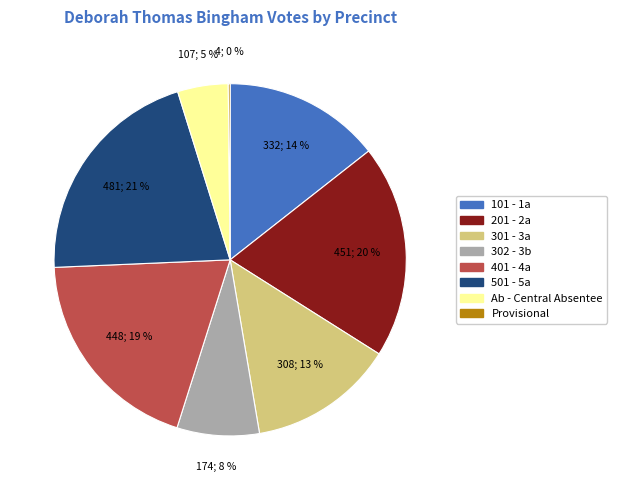

Which slice is the largest?

501 - 5a